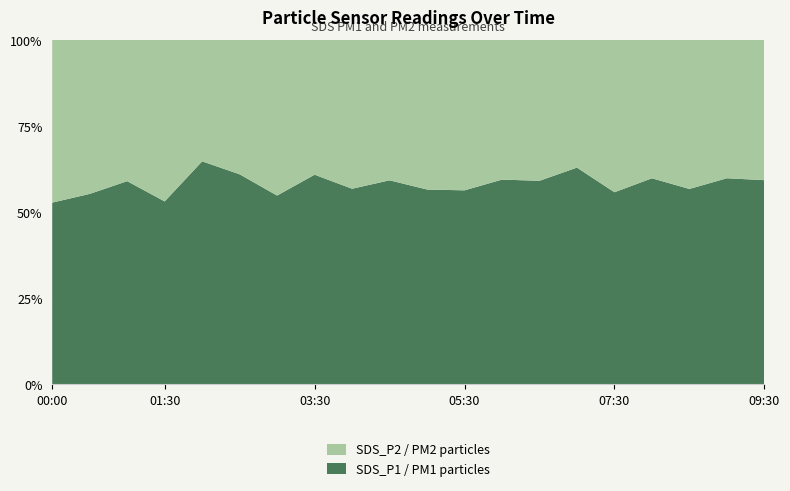

Reading right to left, list all the values displayed in this chart.

SDS_P1: 09:30=6.8	09:00=6.6	08:30=5.9	08:00=7.0	07:30=5.2	07:00=6.6	06:30=6.2	06:00=5.1	05:30=5.0	05:00=5.5	04:30=5.8	04:00=4.6	03:30=7.0	03:00=4.7	02:30=6.3	02:00=7.9	01:30=4.5	01:00=6.2	00:30=4.7	00:00=4.8
SDS_P2: 09:30=4.7	09:00=4.4	08:30=4.5	08:00=4.7	07:30=4.1	07:00=3.9	06:30=4.3	06:00=3.5	05:30=3.9	05:00=4.2	04:30=4.0	04:00=3.5	03:30=4.5	03:00=3.9	02:30=4.0	02:00=4.3	01:30=4.0	01:00=4.3	00:30=3.8	00:00=4.3